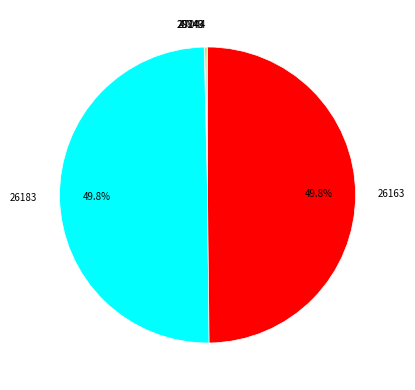

How much of the chart is everything except 26183?

50.2%